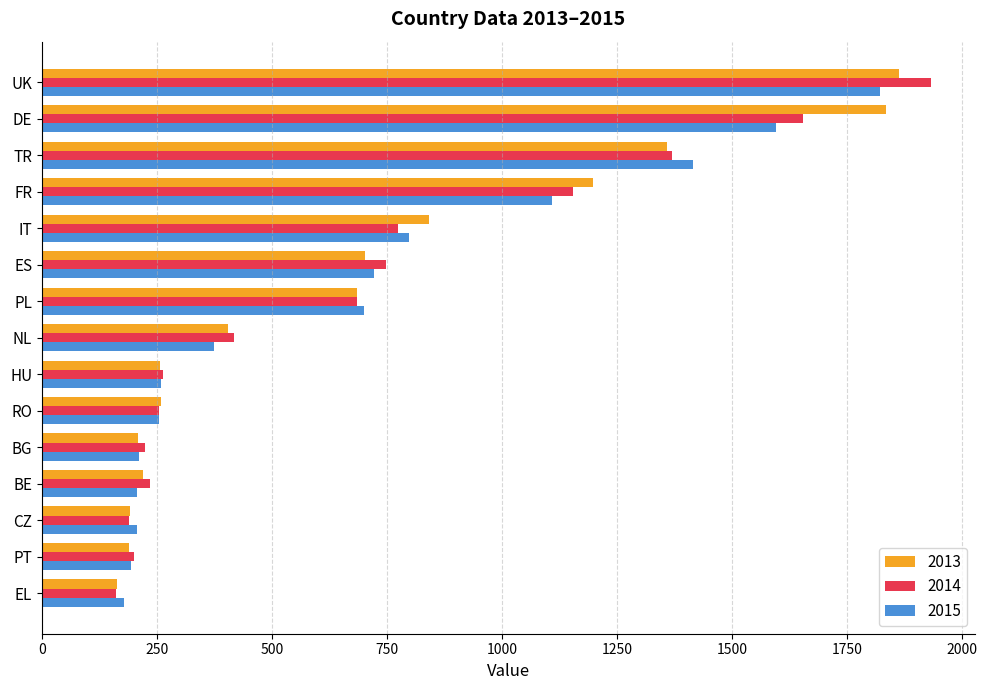

What is the average value of the 2015 series?

669